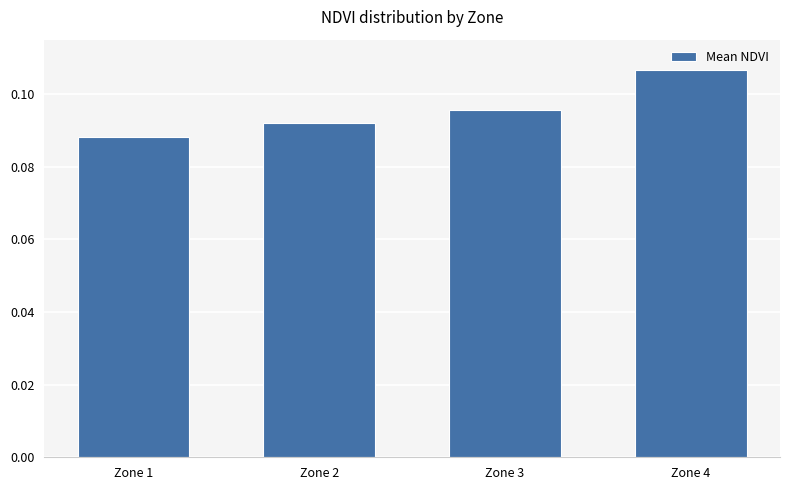

Between Zone 4 and Zone 2, which is larger?

Zone 4